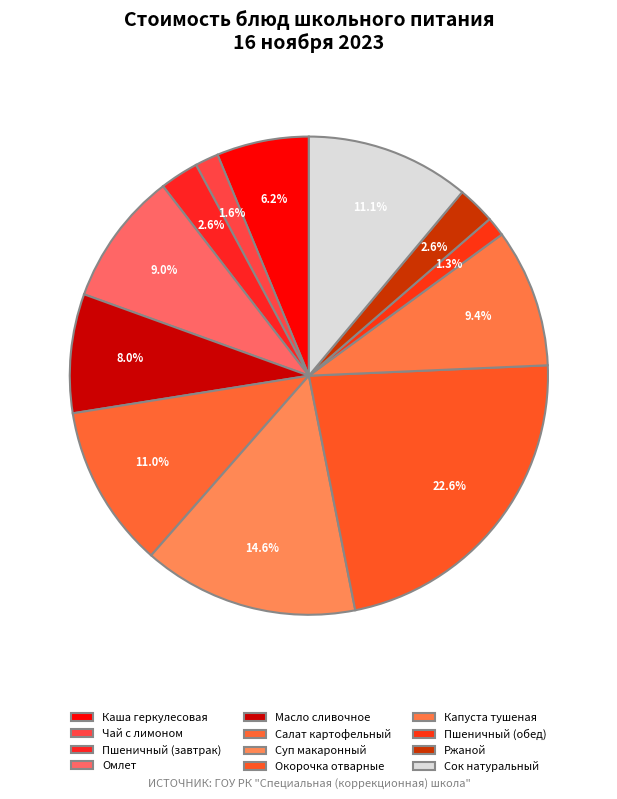

Is there a majority slice in this chart?

No